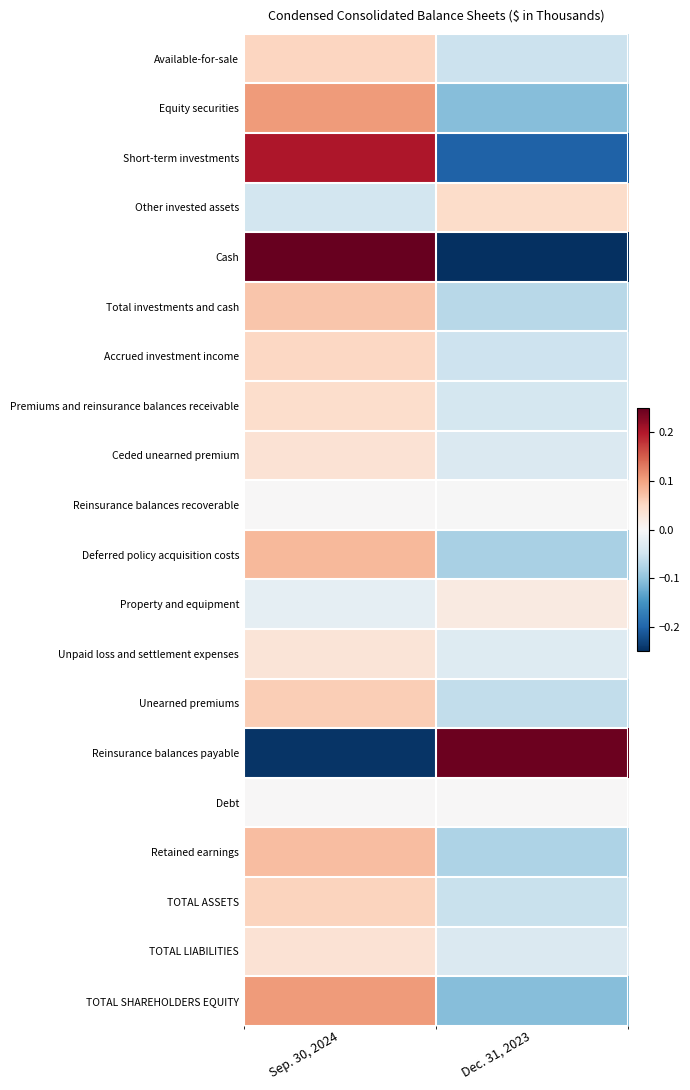

How many data points does each series have?

2